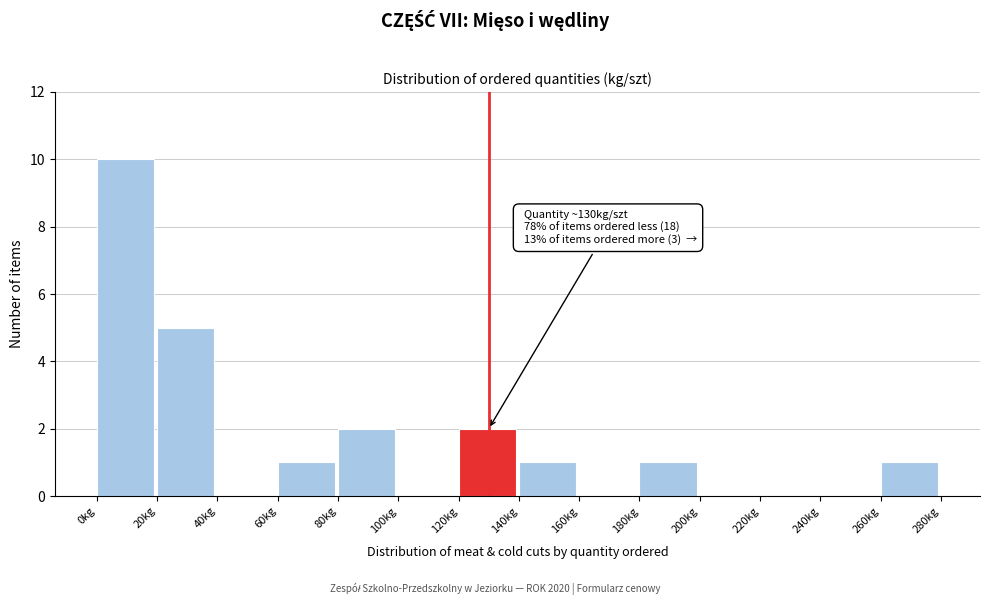

Which range on the x-axis has the tallest bar?

0 to 20